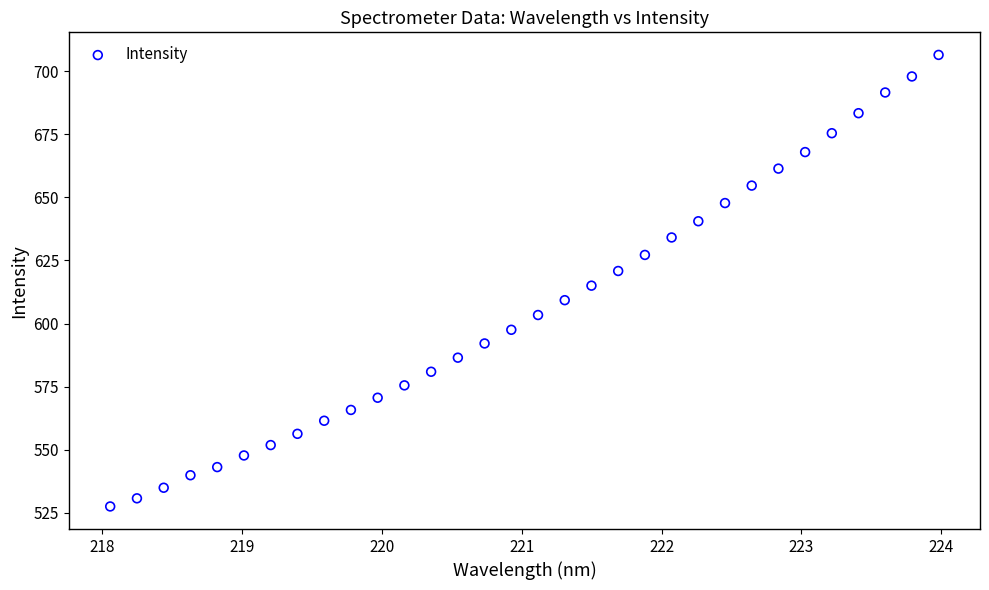

What is the range of Y values (max minus min)?

178.8